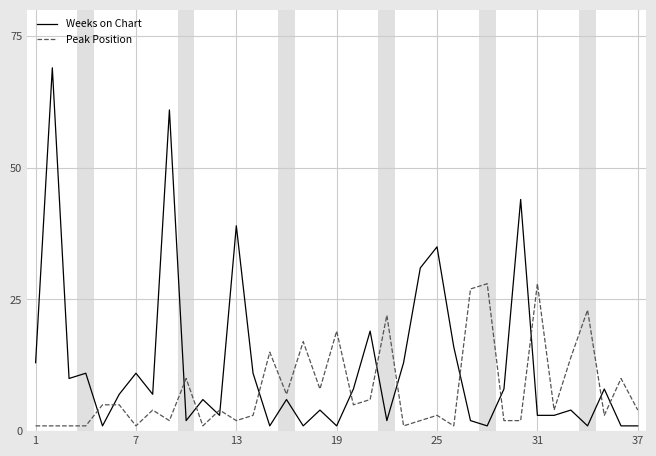

After their last crossing, which series has the higher values: Peak Position or Weeks on Chart?

Peak Position